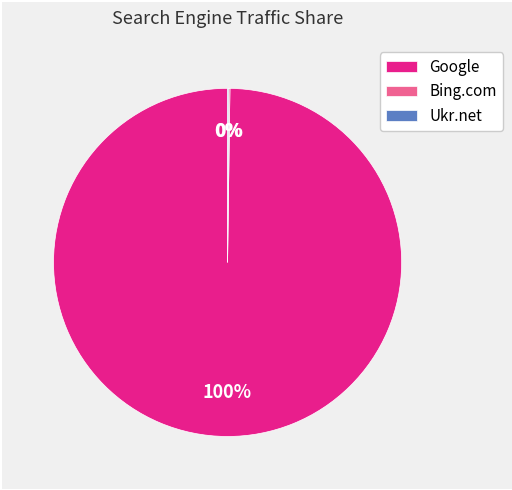

True or false: Google accounts for 100% of the total.

True